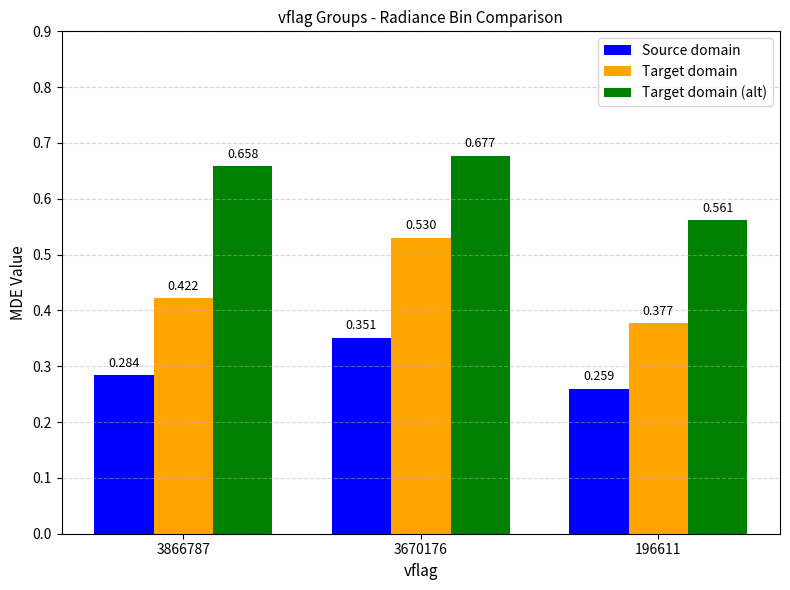

At which category is the sum across all series the highest?

3670176